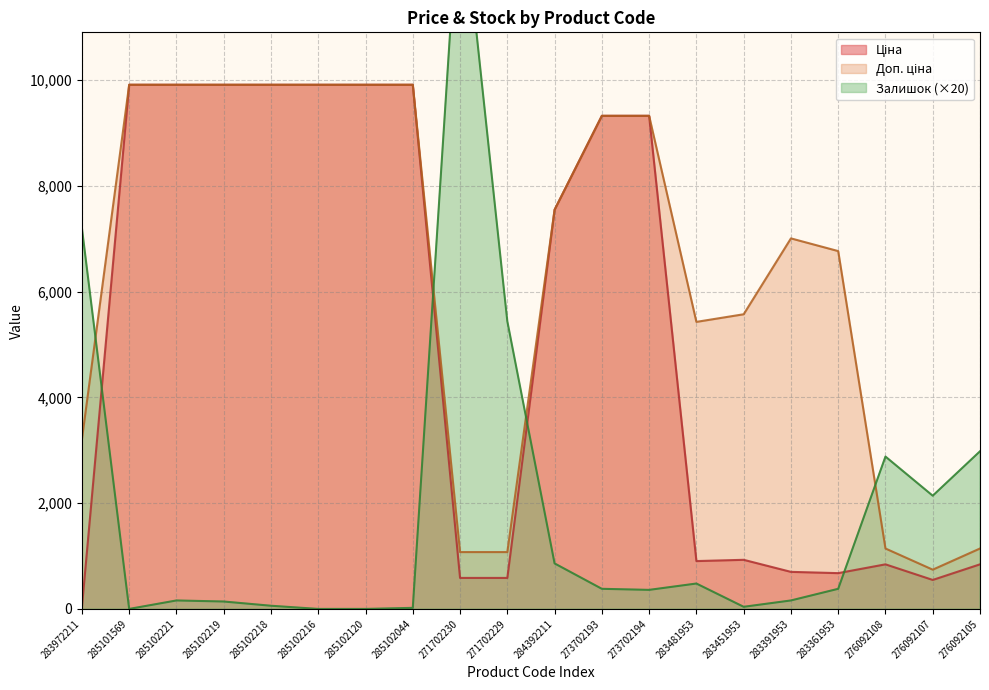

Is it true that Доп. ціна equals 9321.4 at 273702194?

True